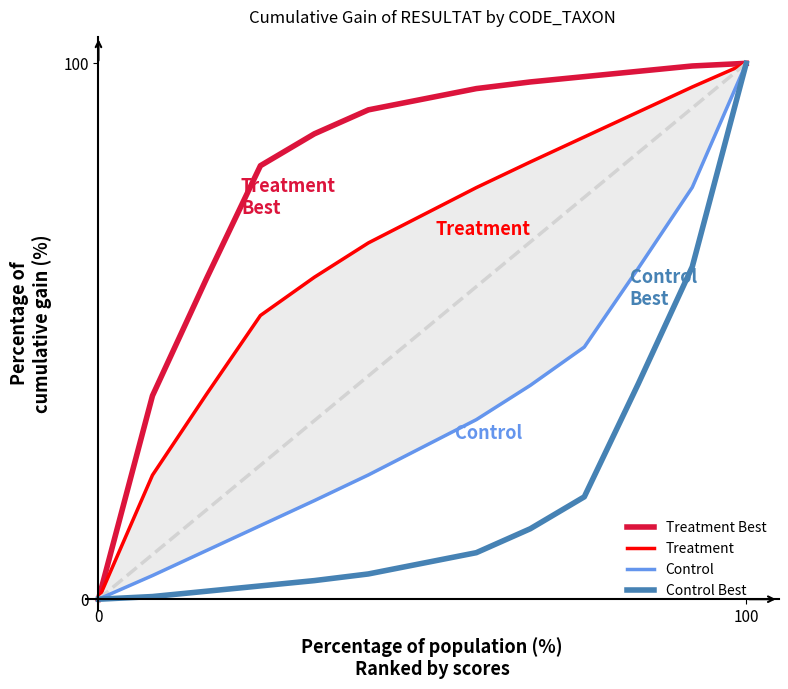

List the series in order of their overall mean, lowest first.

Control Best, Control, Treatment, Treatment Best